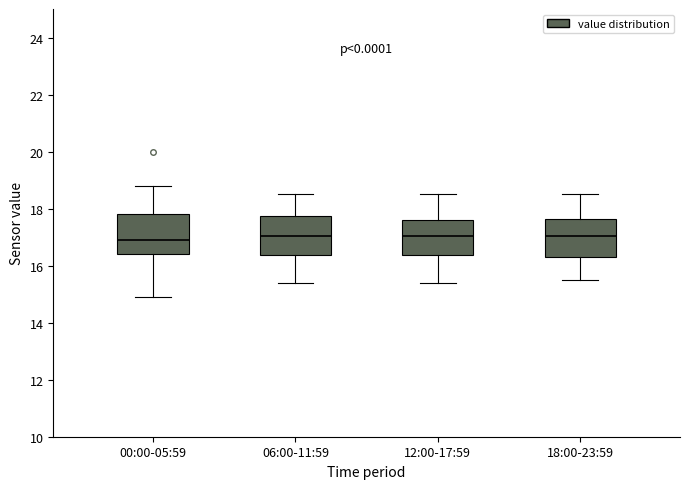

Reading left to right, read every box against the y-axis: the position of its median line, the range the box covers, and the ends of its whiskers. The values are not printed on the chart, so give them approximately, as read against the axis.

00:00-05:59: median 17.0, box 16.4 to 17.8, whiskers 15.0 to 18.8
06:00-11:59: median 17.0, box 16.4 to 17.8, whiskers 15.4 to 18.6
12:00-17:59: median 17.0, box 16.4 to 17.6, whiskers 15.4 to 18.6
18:00-23:59: median 17.0, box 16.4 to 17.6, whiskers 15.6 to 18.6